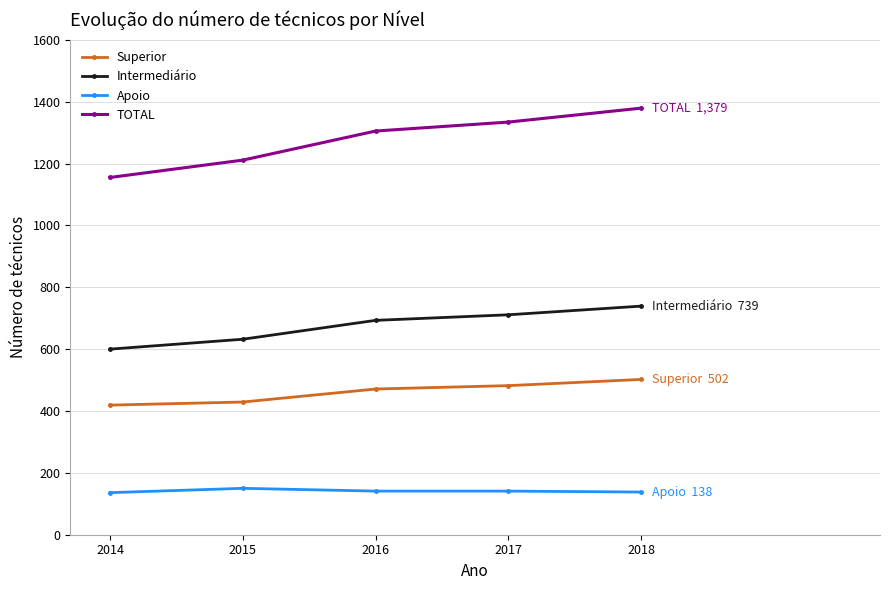

Count the number of data series in this chart.

4